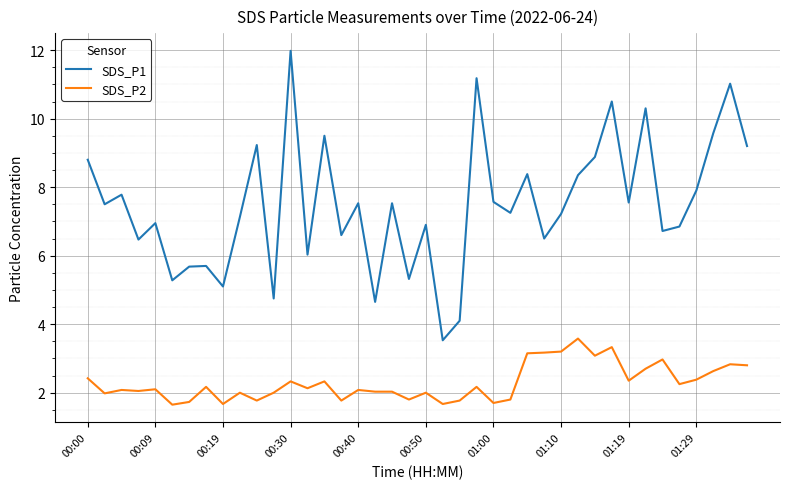

Which series has the largest range (max minus min)?

SDS_P1